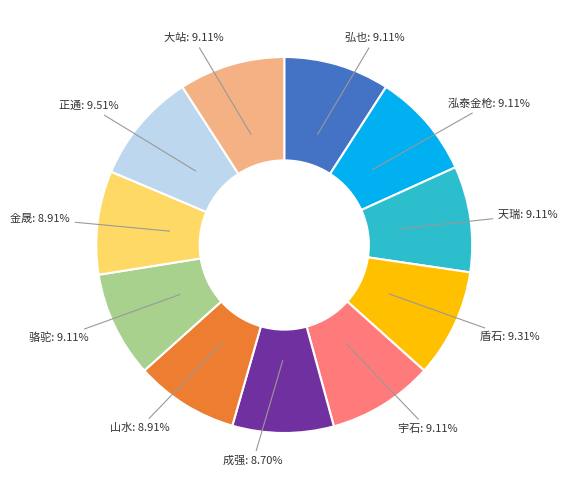

To the nearest percent, what portion does 大站 represent?

9%